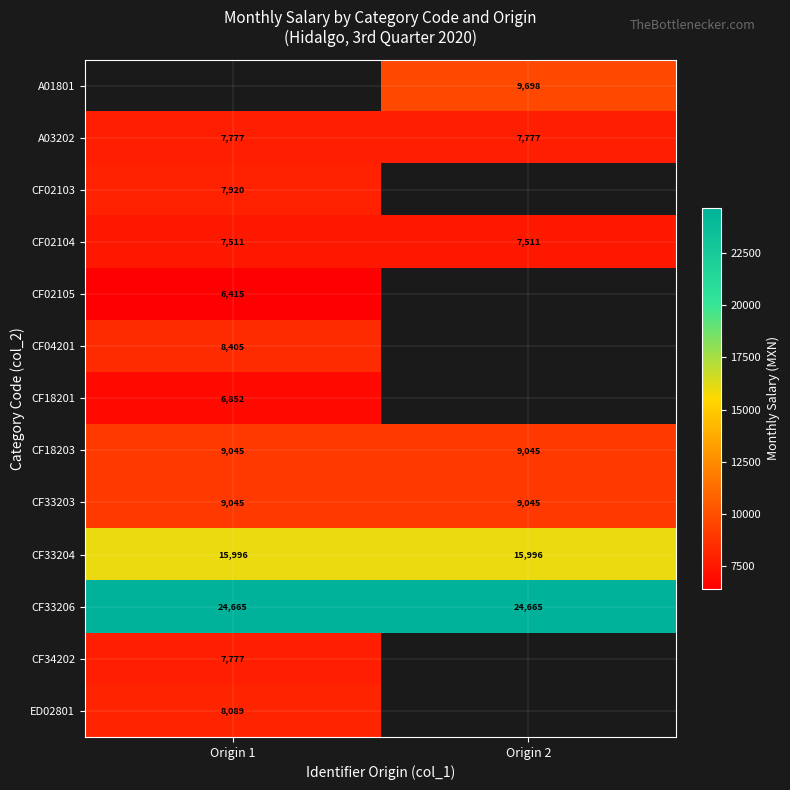

What is the sum of the A03202 values at Origin 2 and Origin 1?

15554.0